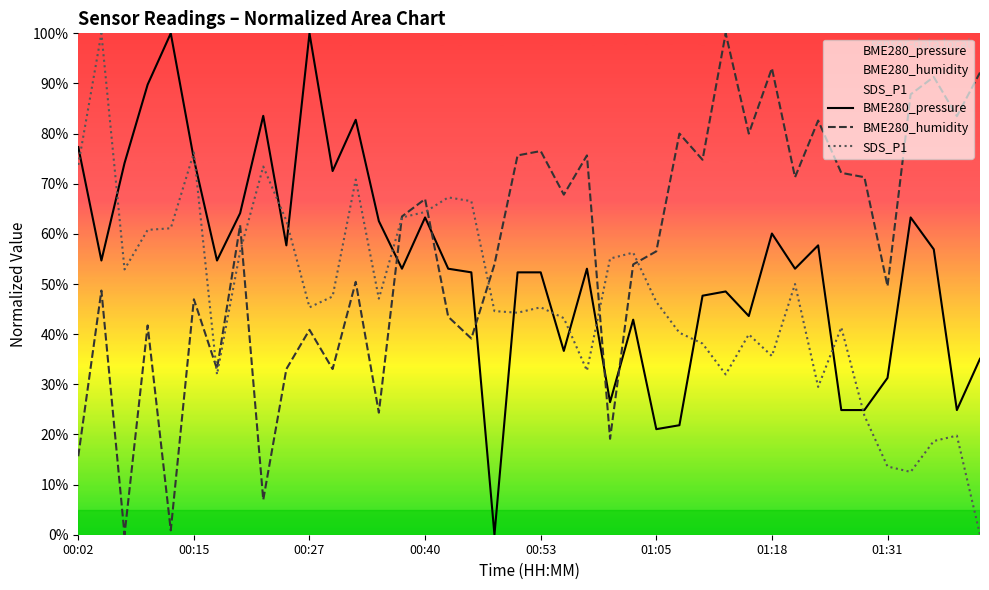

How many intersections are there between SDS_P1 and BME280_humidity?

7